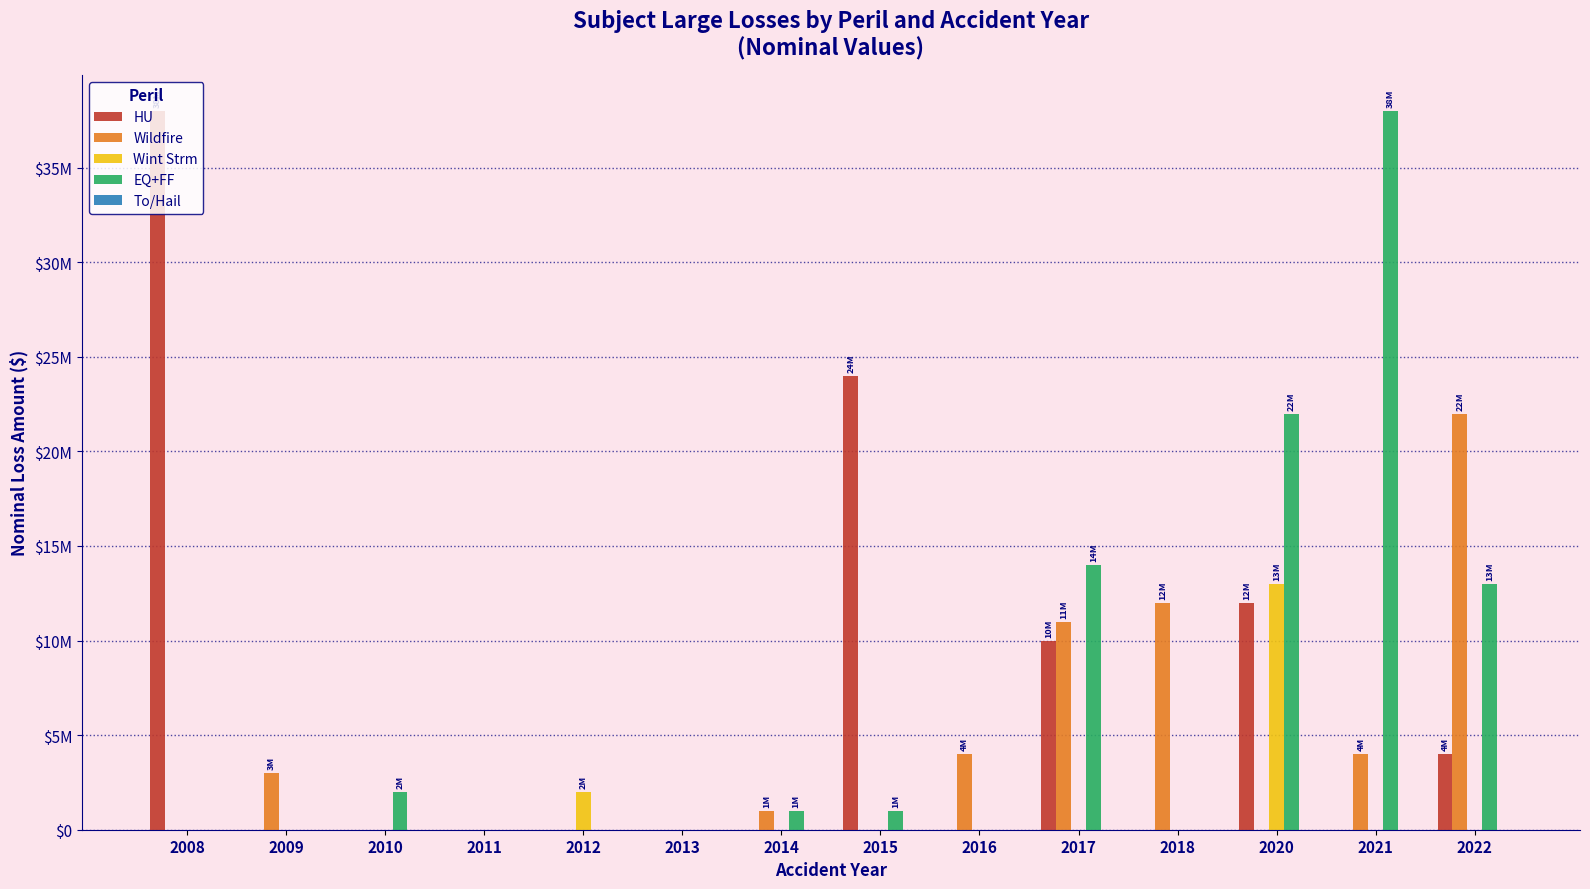

Are the bars horizontal?

No